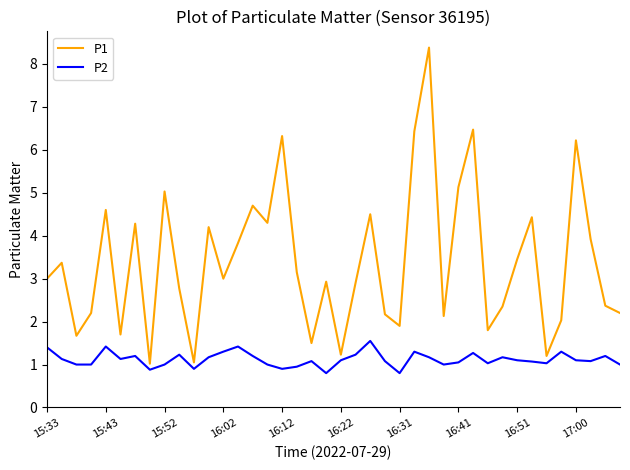

Which series has the largest range (max minus min)?

P1